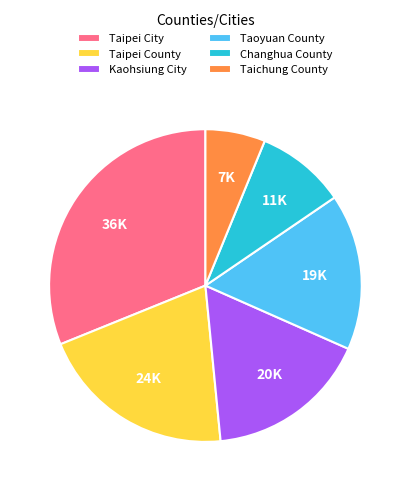

Which slice is the largest?

Taipei City